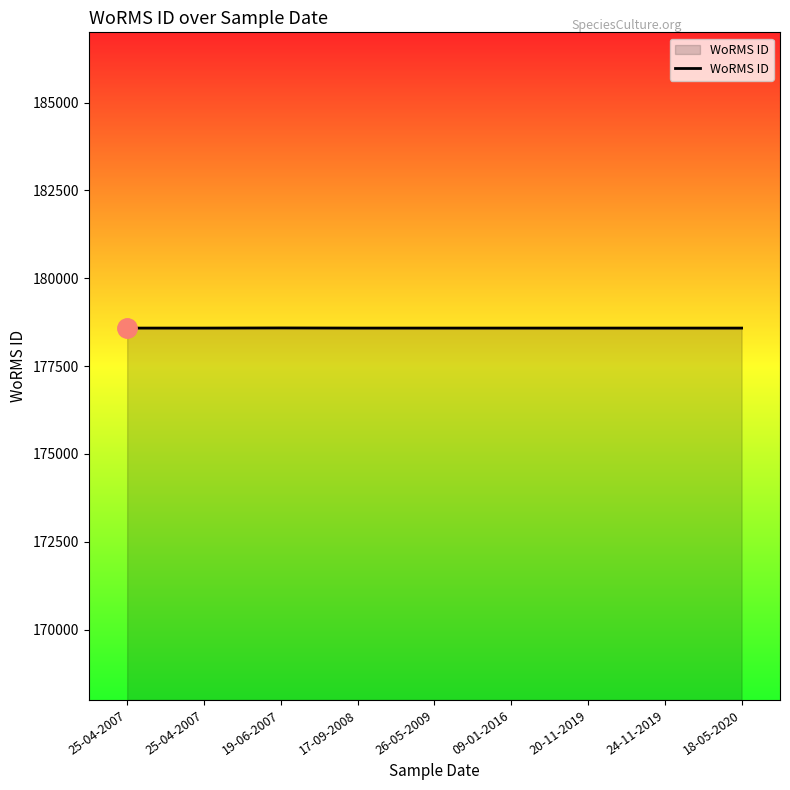

List the labels in order of value, largest first.

19-06-2007, 25-04-2007, 25-04-2007, 17-09-2008, 26-05-2009, 09-01-2016, 20-11-2019, 24-11-2019, 18-05-2020